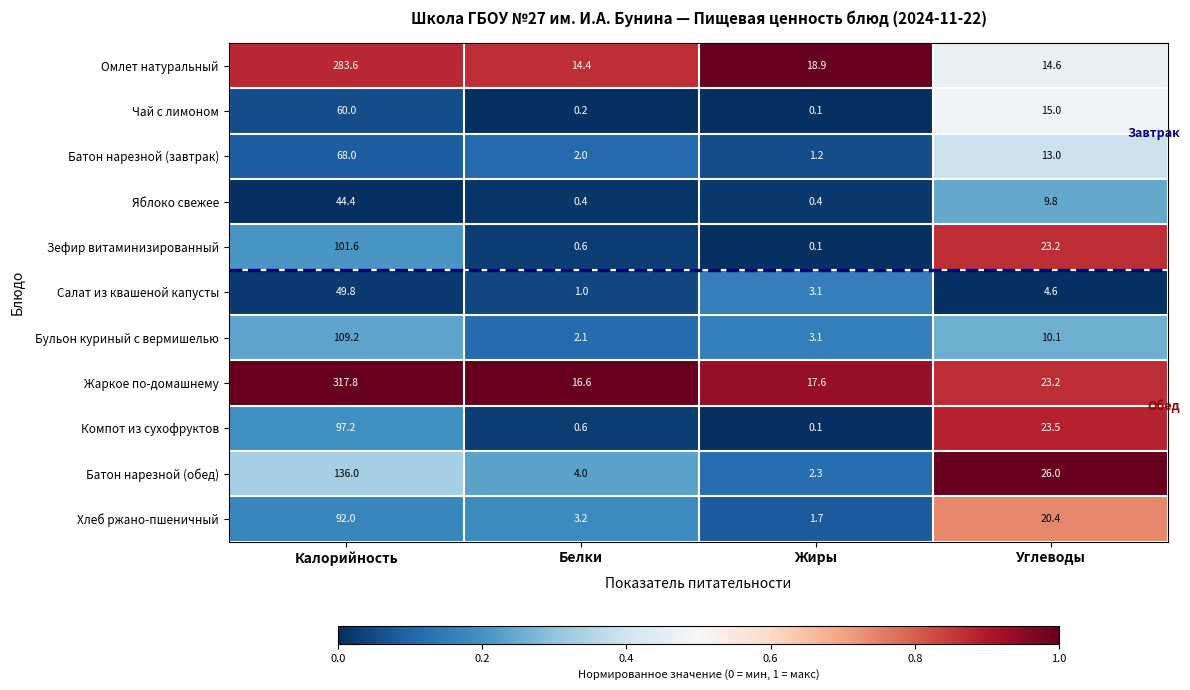

True or false: Яблоко свежее has a value of 0.4 at Жиры.

True